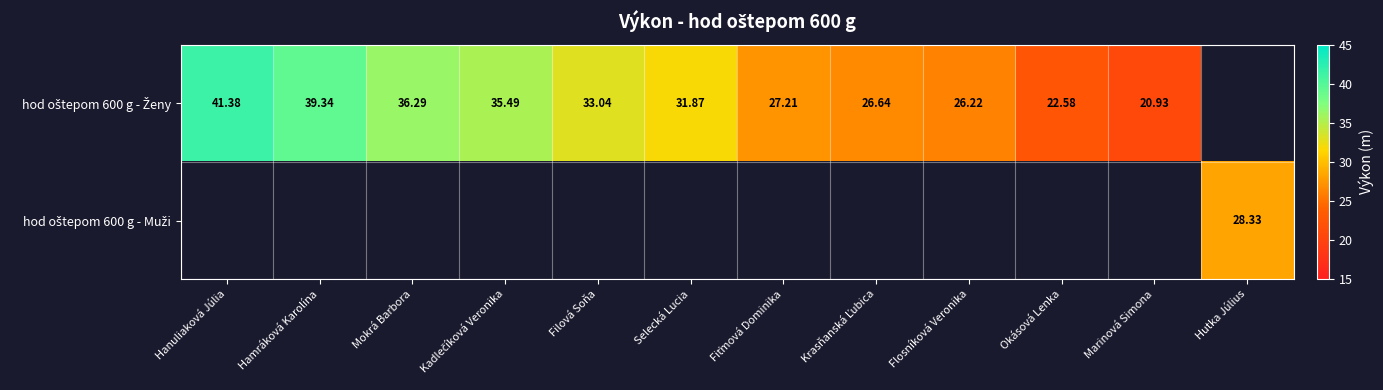

The value of hod oštepom 600 g - Ženy at Krasňanská Ľubica is 26.6. True or false?

True